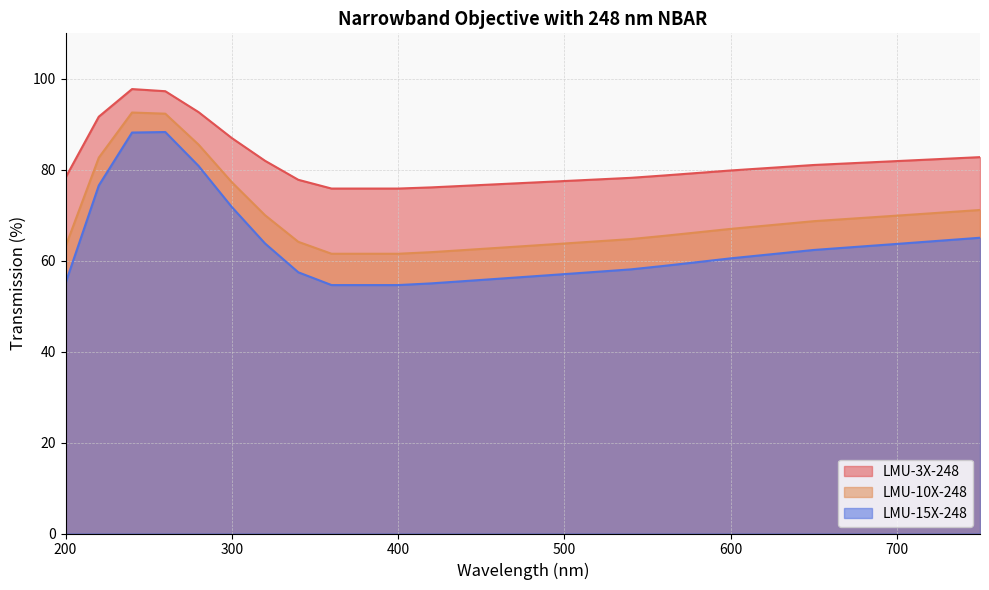

At which label does LMU-15X-248 first exceed 58?

220